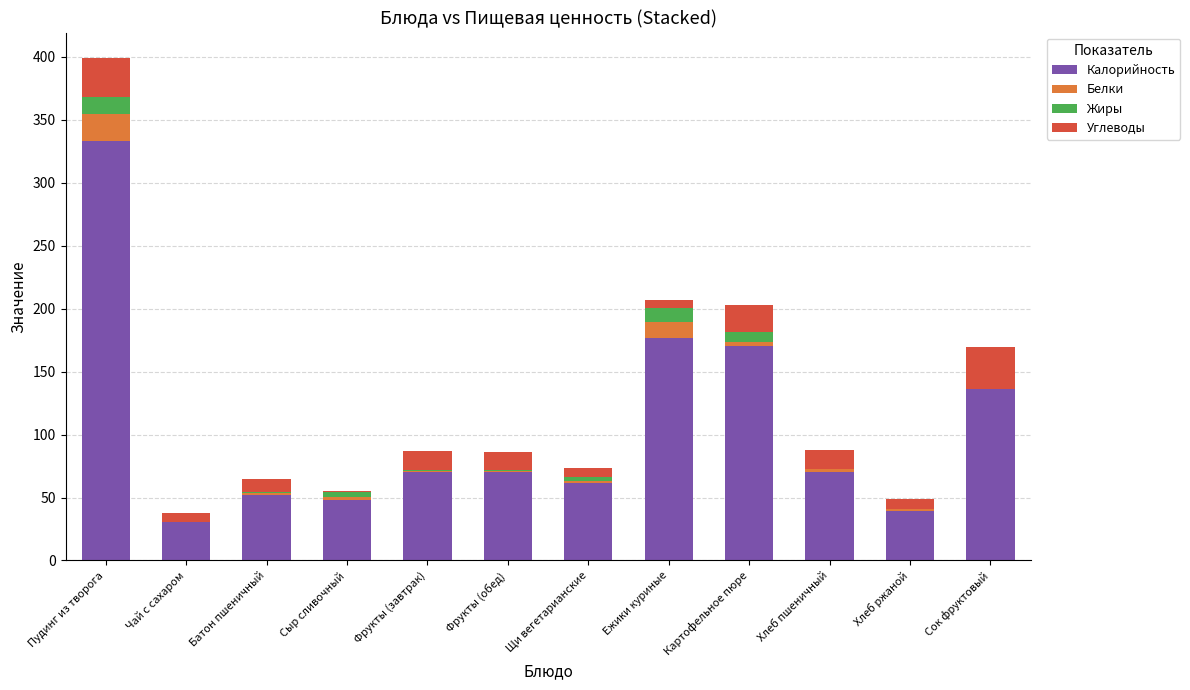

True or false: Калорийность has a value of 40.9 at Щи вегетарианские.

False